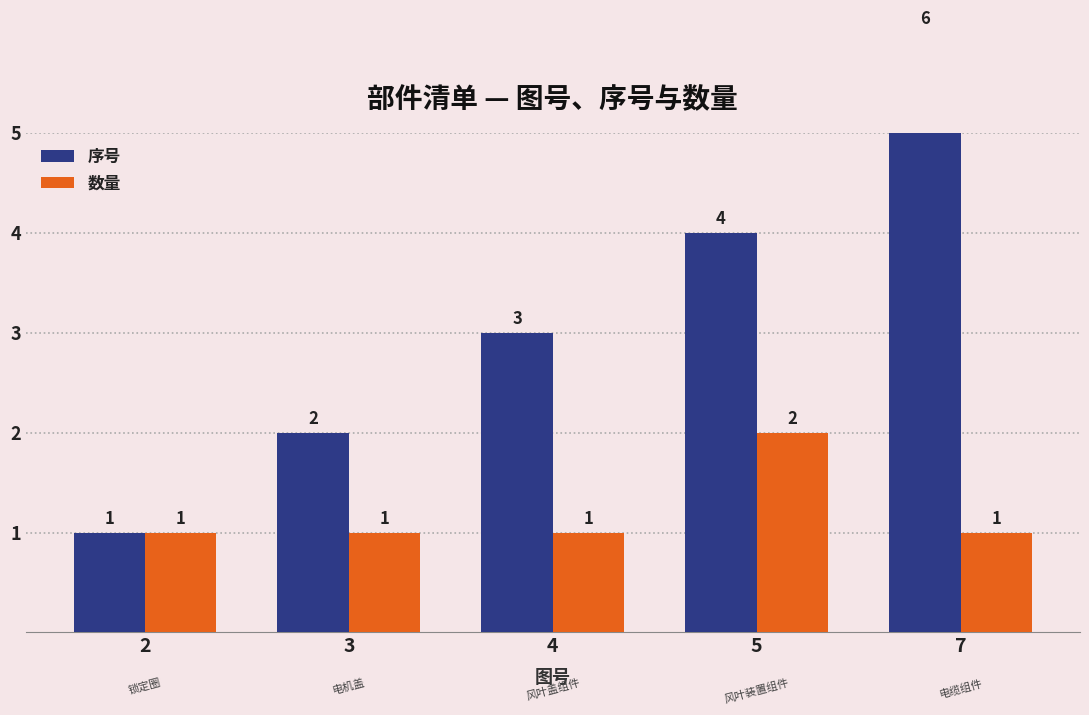

The 序号 series shows 1 at 5. True or false?

False